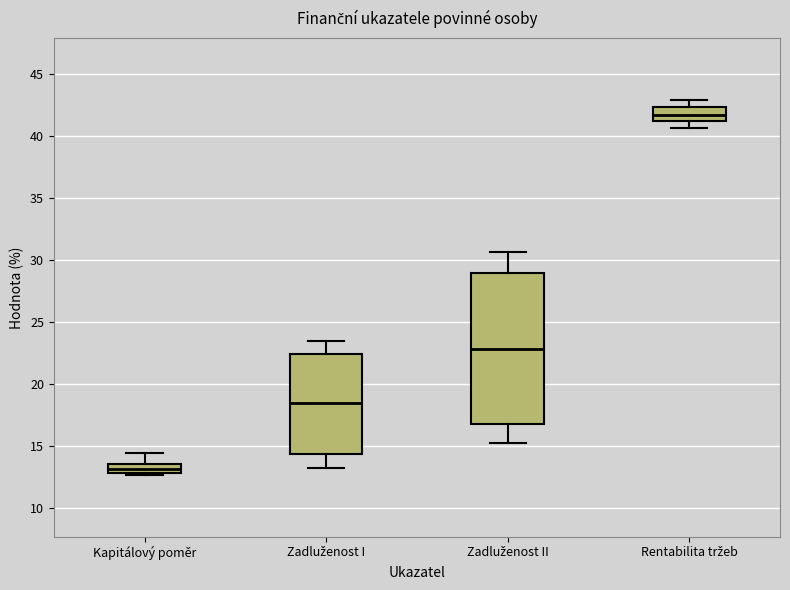

Where is the lower edge of the box for Zadluženost II on the y-axis? The values are not printed on the chart, so give them approximately, as read against the axis.

17.0